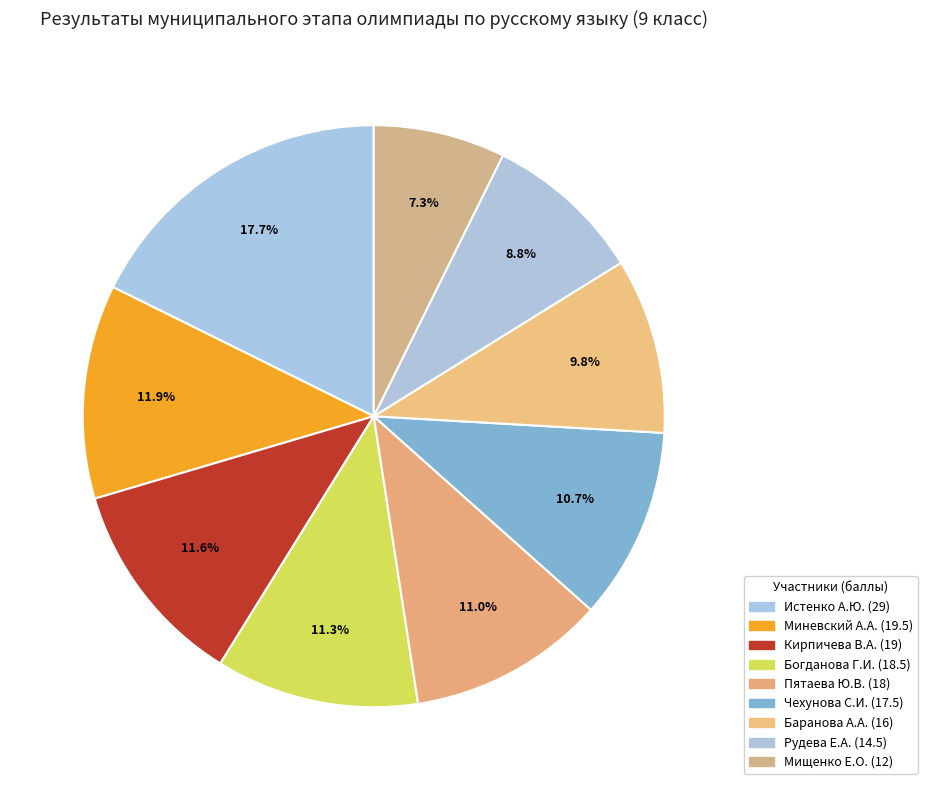

What is the change in value from Богданова Г.И. to Мищенко Е.О.?

-6.5